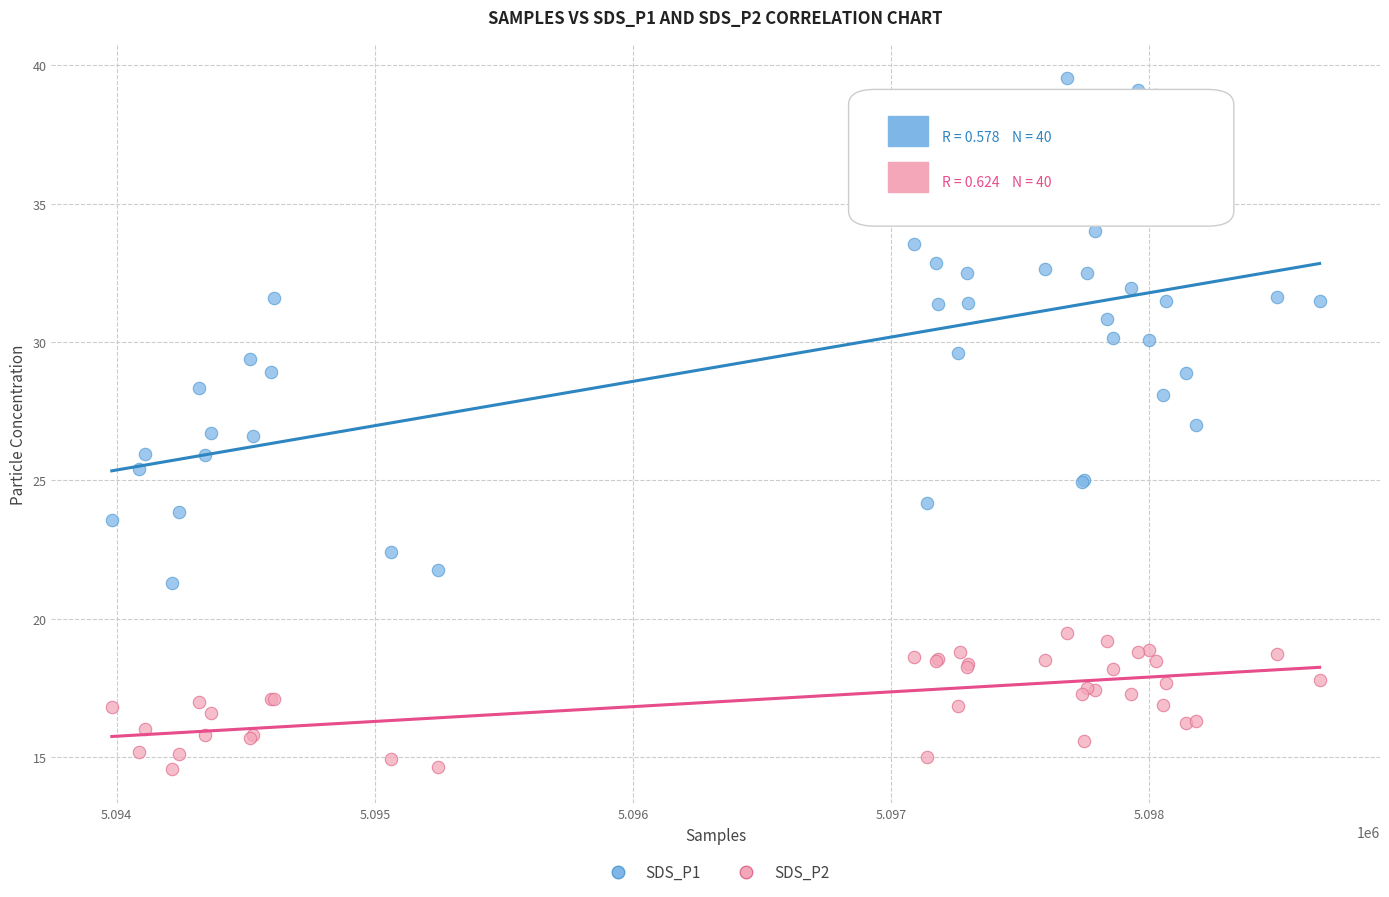

Which series has the largest Y range (max minus min)?

SDS_P1